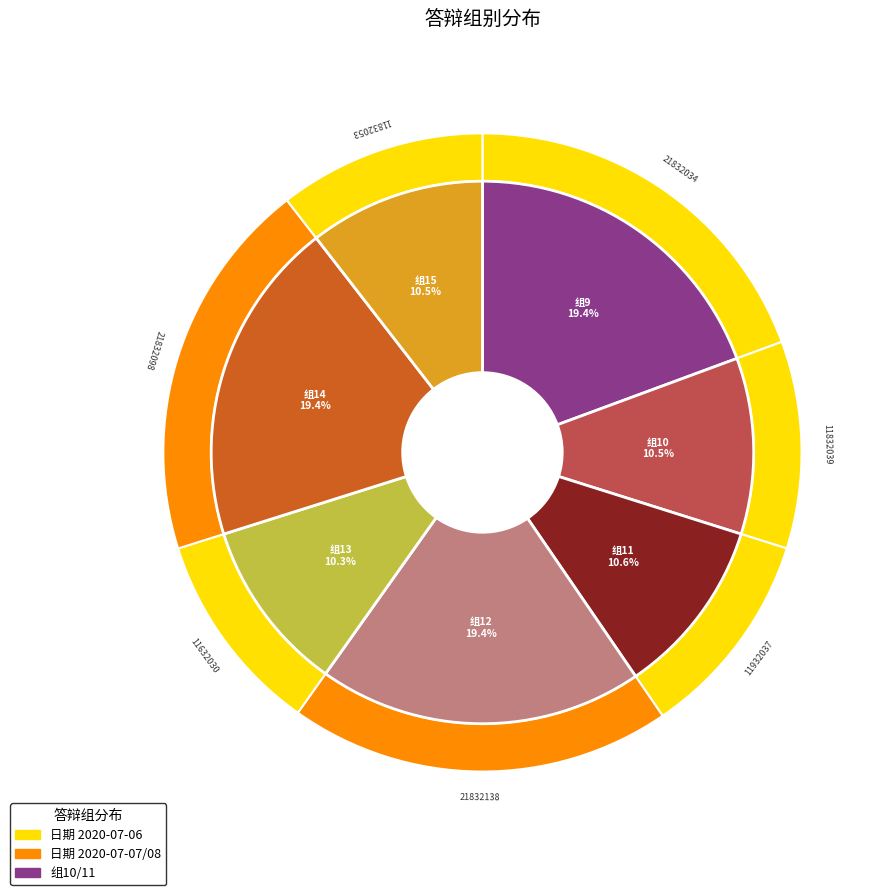

To the nearest percent, what is the combined percentage of 11 and 10?

21%